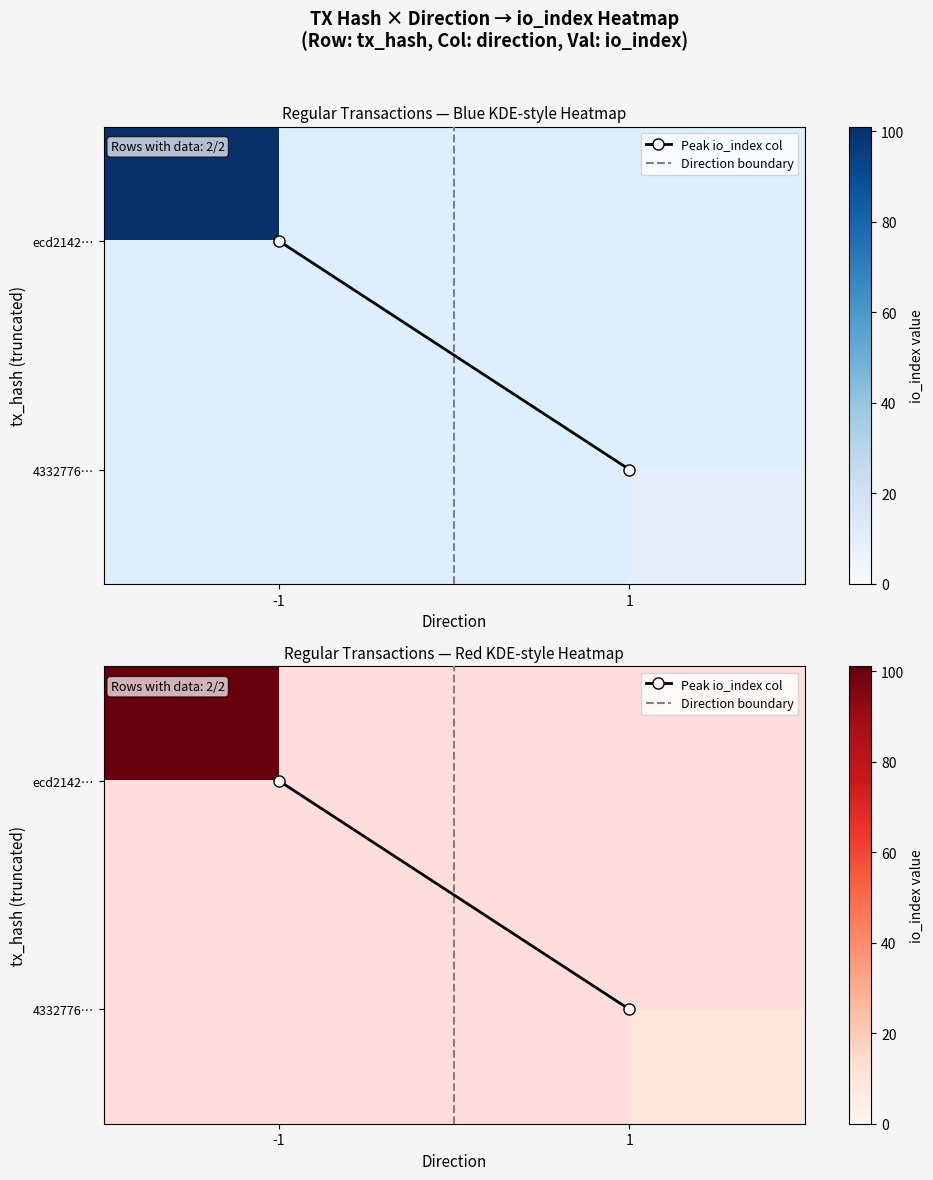

Which category has the highest value in the 4332776… series?

-1